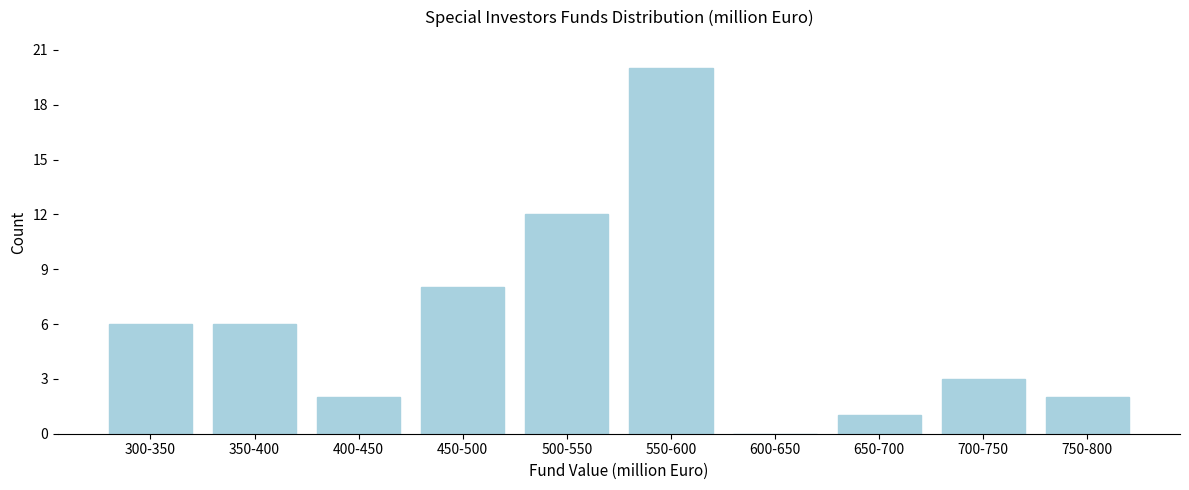

Reading right to left, transcribe all the data shown in this chart.

750-800=2	700-750=3	650-700=1	600-650=0	550-600=20	500-550=12	450-500=8	400-450=2	350-400=6	300-350=6